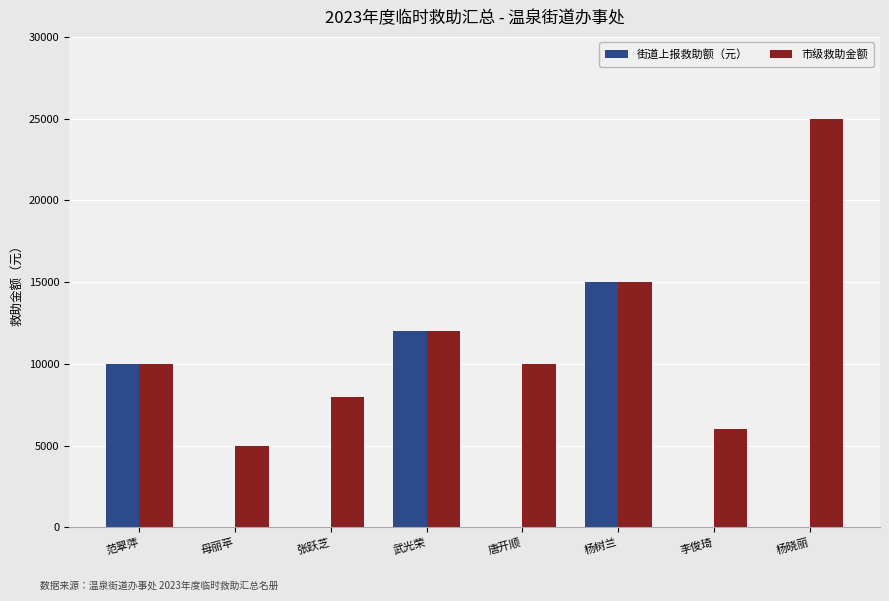

Reading left to right, what are all the values shown in this chart?

街道上报救助额（元）: 10000	0	0	12000	0	15000	0	0
市级救助金额: 10000	5000	8000	12000	10000	15000	6000	25000